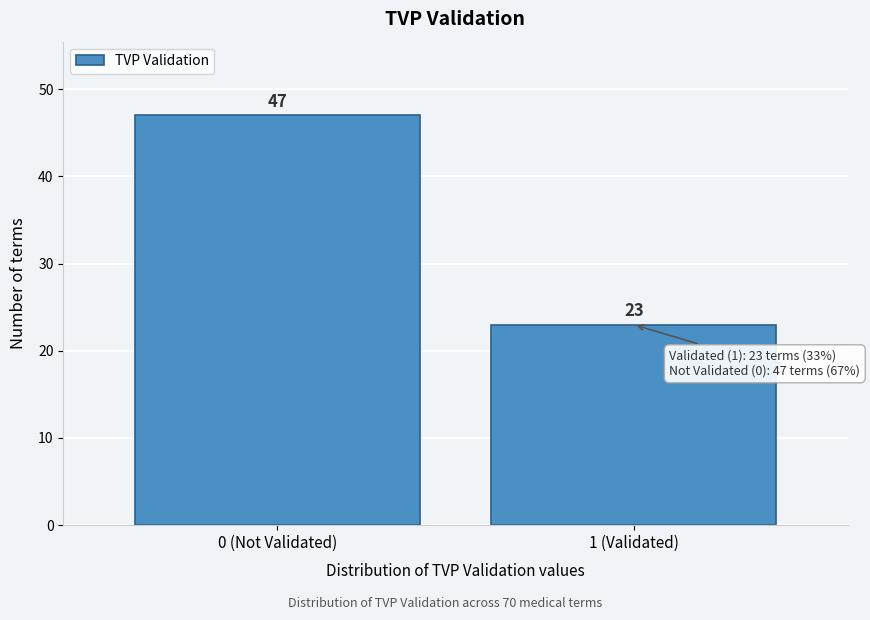

Reading right to left, what are all the values shown in this chart?

1 (Validated)=23	0 (Not Validated)=47